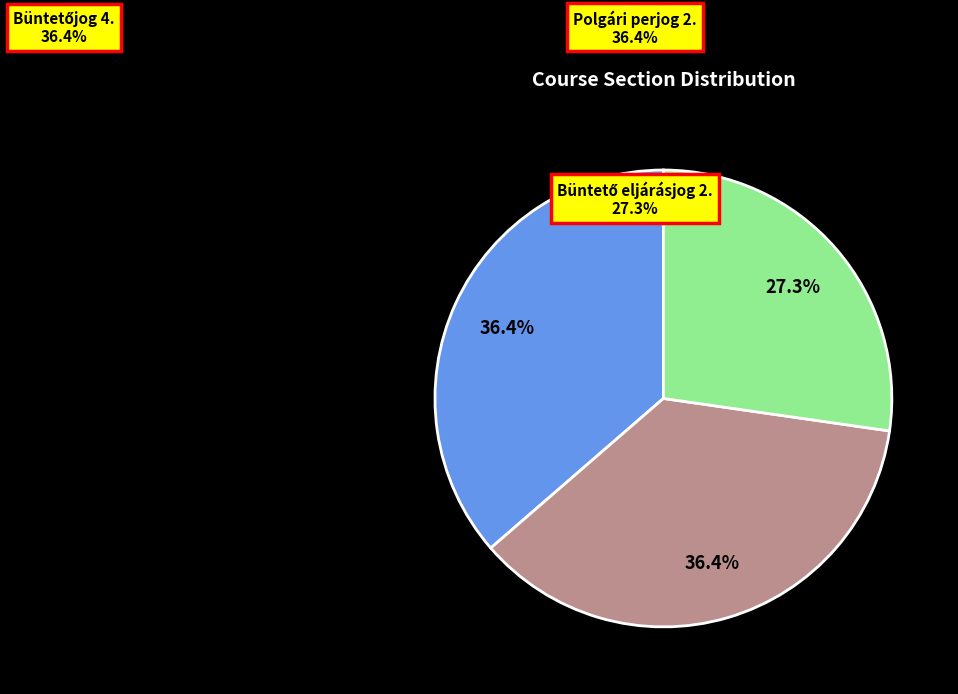

How many segments does this pie chart have?

3